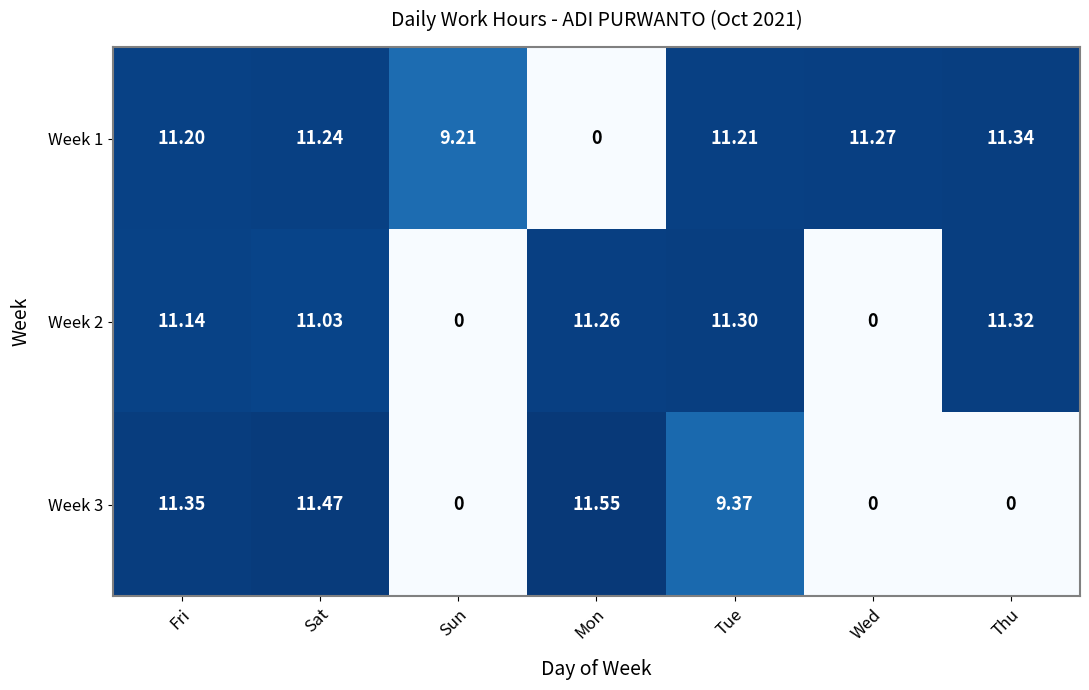

List the labels in order of Week 1 value, smallest first.

Mon, Sun, Fri, Tue, Sat, Wed, Thu